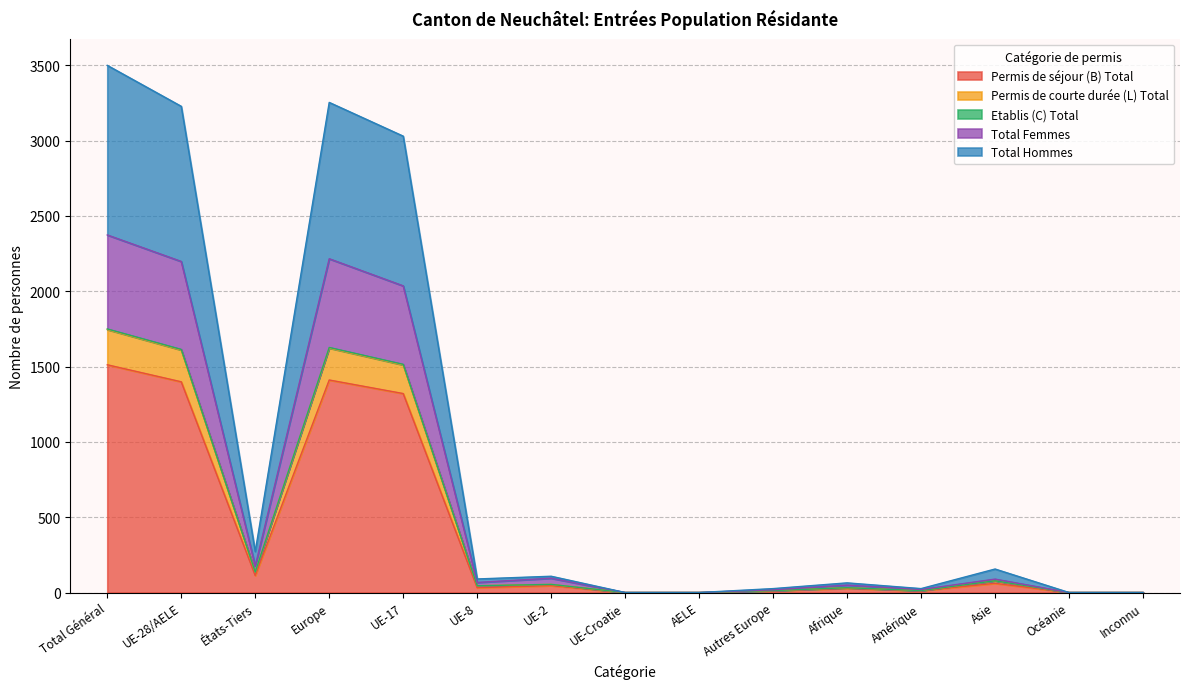

True or false: Permis de courte durée (L) Total and Total Femmes cross at least once.

False